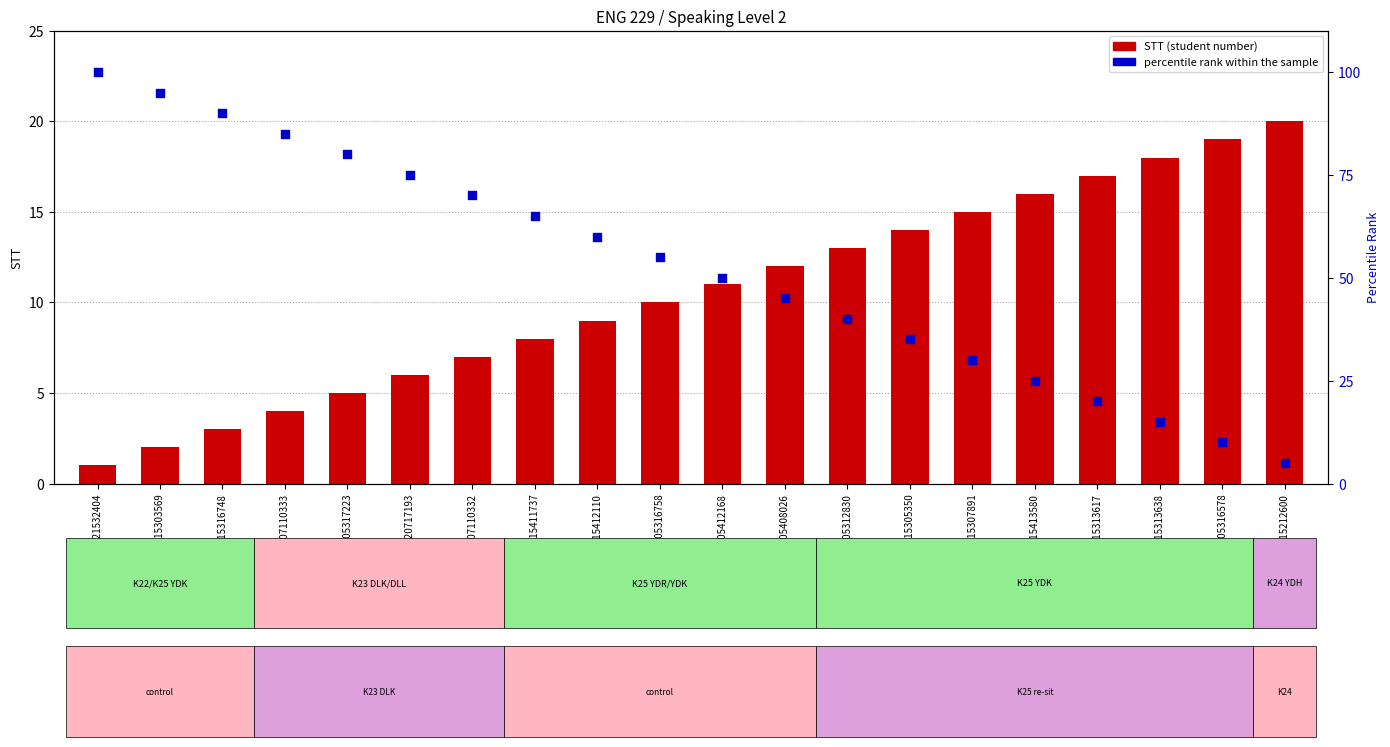

Which series contains the lowest Y value?

STT (student number)